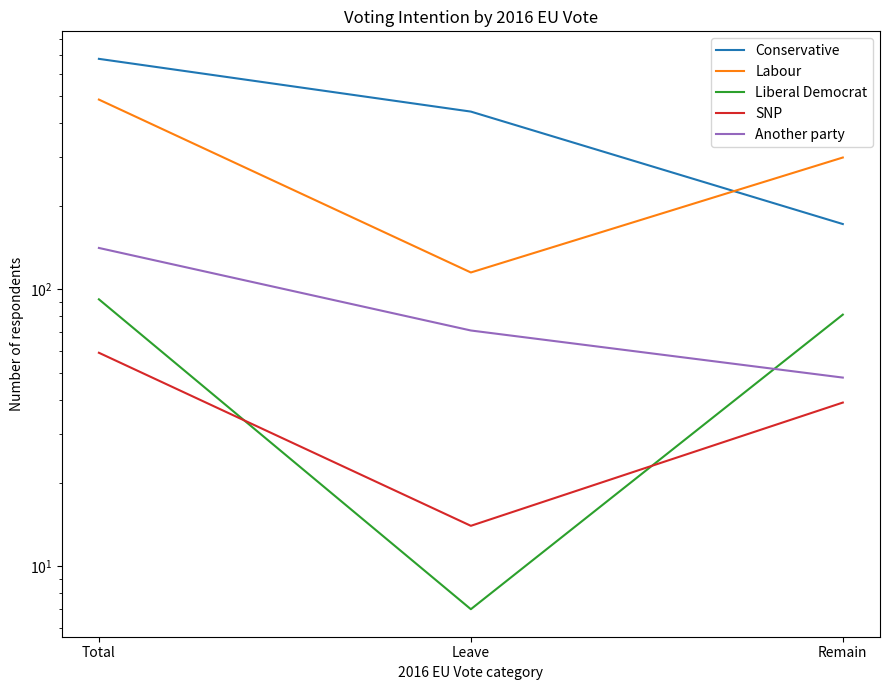

True or false: Liberal Democrat has a value of 7 at Leave.

True